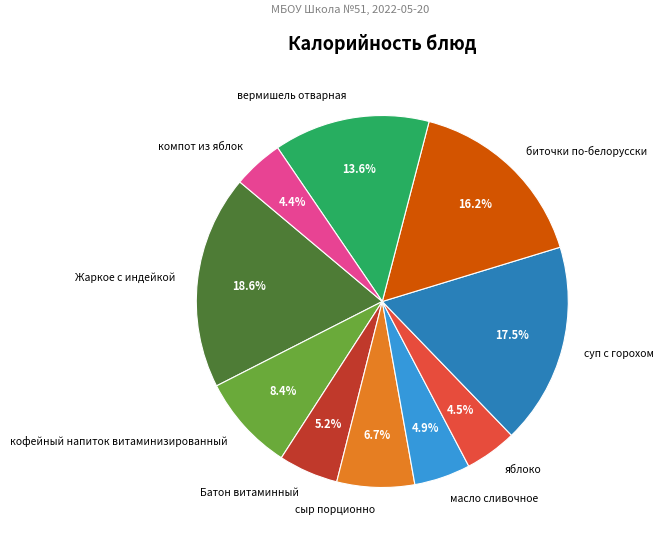

Do кофейный напиток витаминизированный and вермишель отварная together represent more than half of the pie?

No